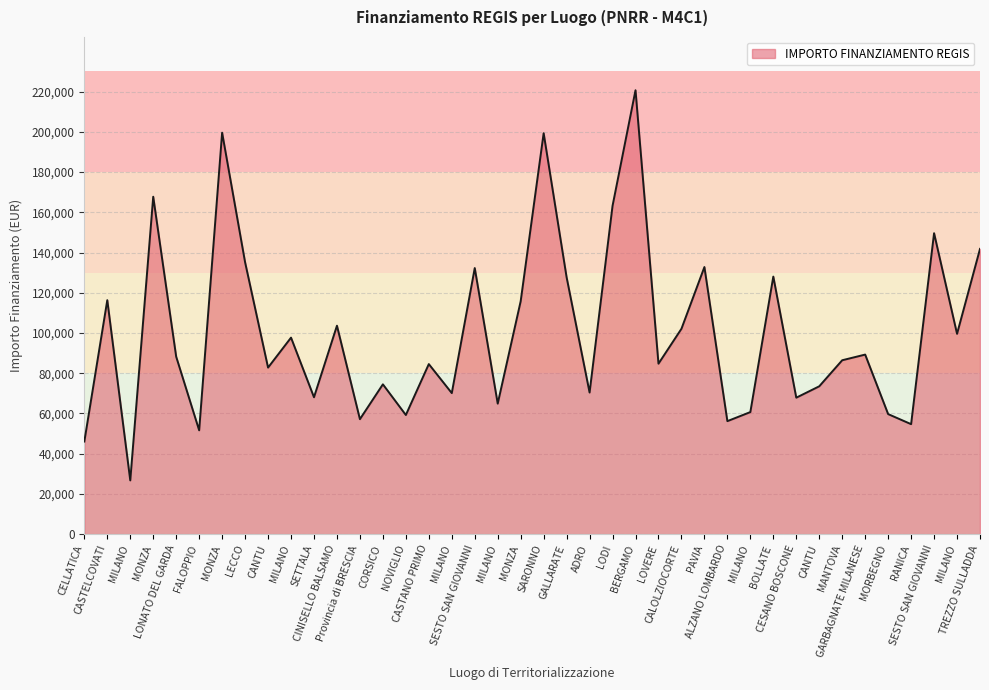

Reading left to right, transcribe all the data shown in this chart.

46044.5	116324.6	26730.0	167724.8	88213.8	51620.1	199567.7	135157.2	82798.6	97694.9	68057.8	103619.9	57160.7	74486.0	59229.0	84538.8	70120.9	132279.7	64886.6	115789.8	199303.9	127674.8	70397.4	163198.8	220663.0	84744.5	102092.5	132781.0	56181.6	60687.8	128032.6	67843.7	73496.1	86448.2	89266.3	59681.5	54682.1	149604.4	99582.8	141794.5